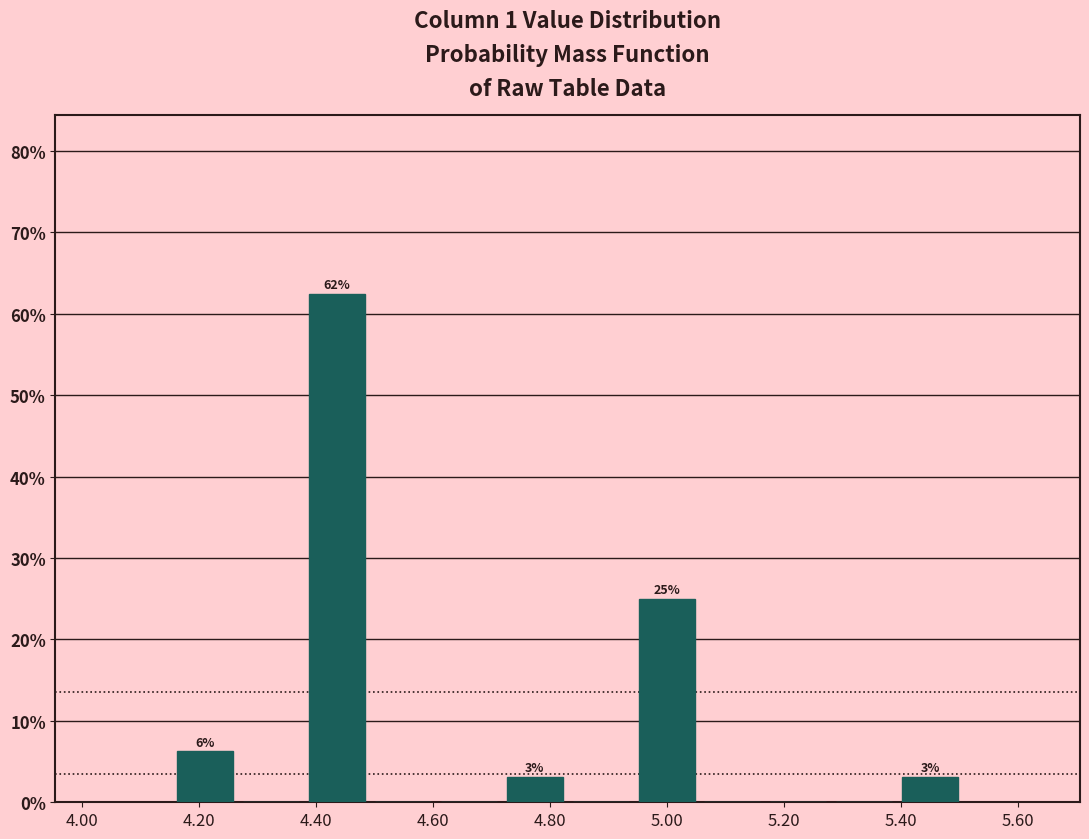

Over which range of the x-axis is the bar tallest?

4.38 to 4.50